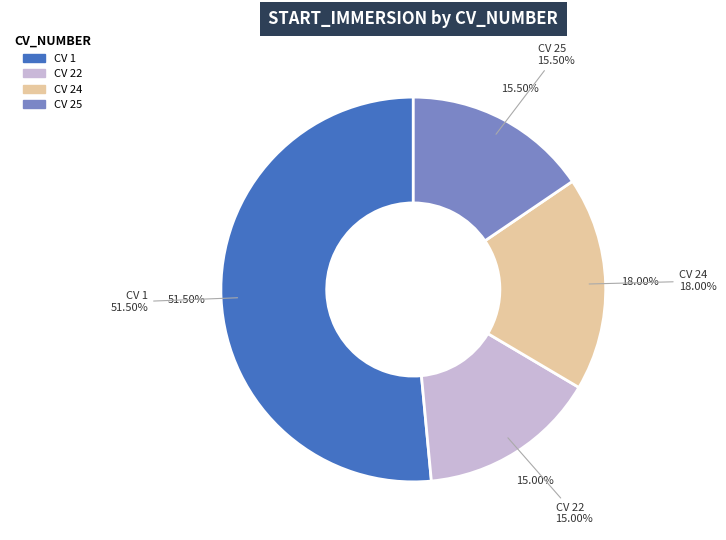

What percentage do 25 and 24 together represent?

33.5%